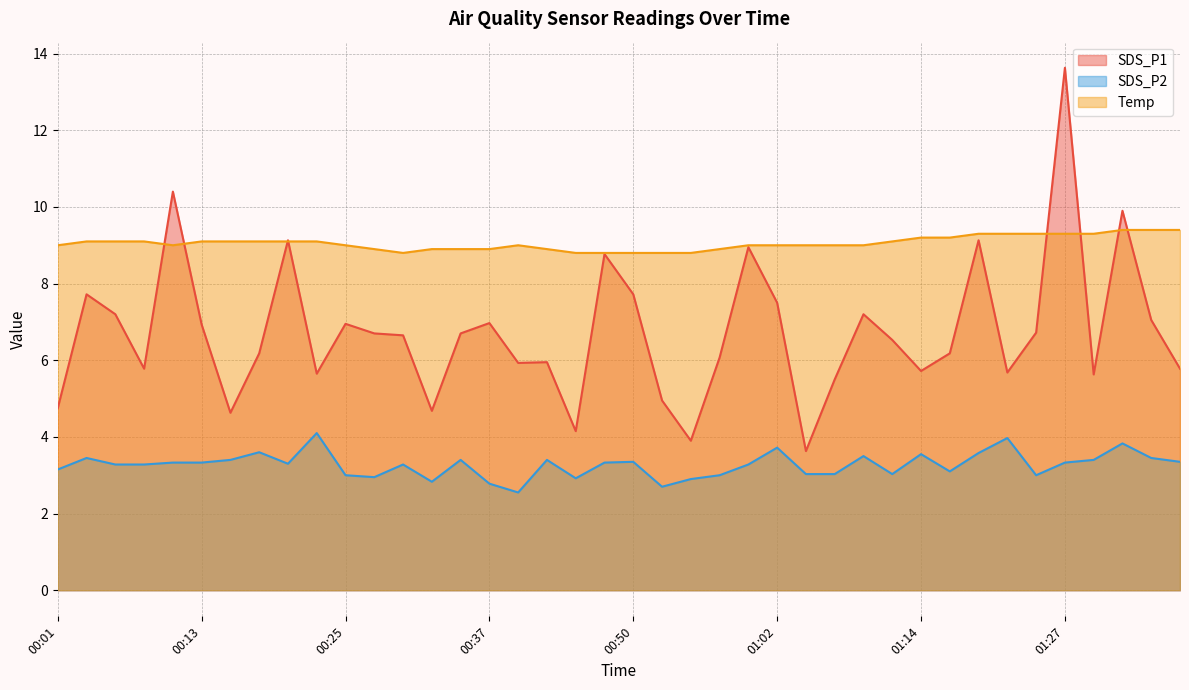

Rank the series at 00:11 from highest to lowest value.

SDS_P1, Temp, SDS_P2